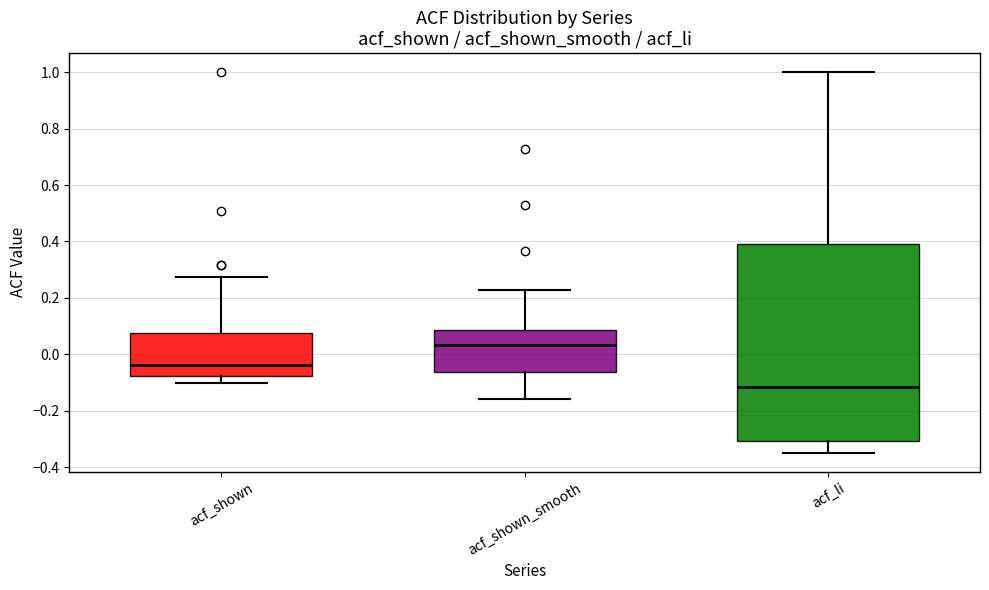

Reading left to right, read every box against the y-axis: the position of its median line, the range the box covers, and the ends of its whiskers. The values are not printed on the chart, so give them approximately, as read against the axis.

acf_shown: median -0.04, box -0.08 to 0.08, whiskers -0.10 to 0.28
acf_shown_smooth: median 0.04, box -0.06 to 0.08, whiskers -0.16 to 0.22
acf_li: median -0.12, box -0.30 to 0.40, whiskers -0.34 to 1.00